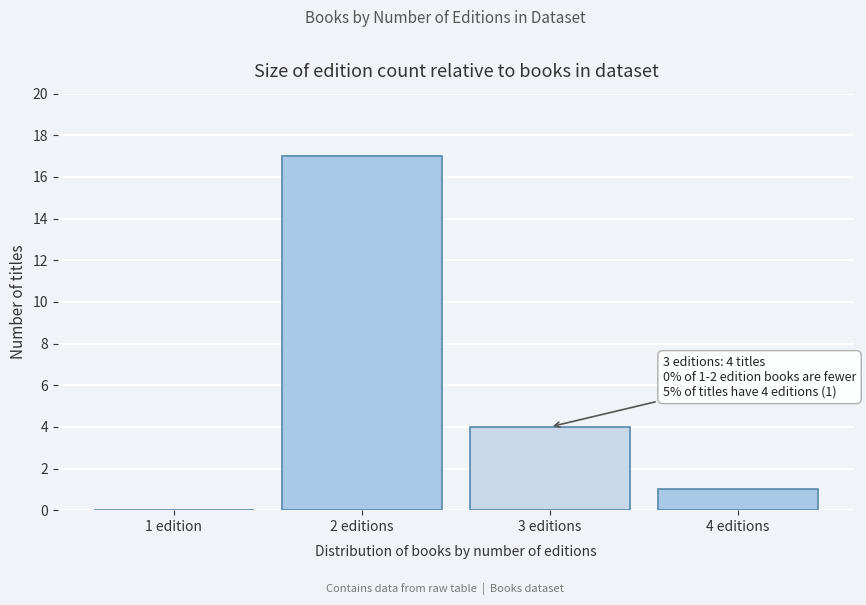

Reading left to right, what are all the values shown in this chart?

1 edition=0	2 editions=17	3 editions=4	4 editions=1